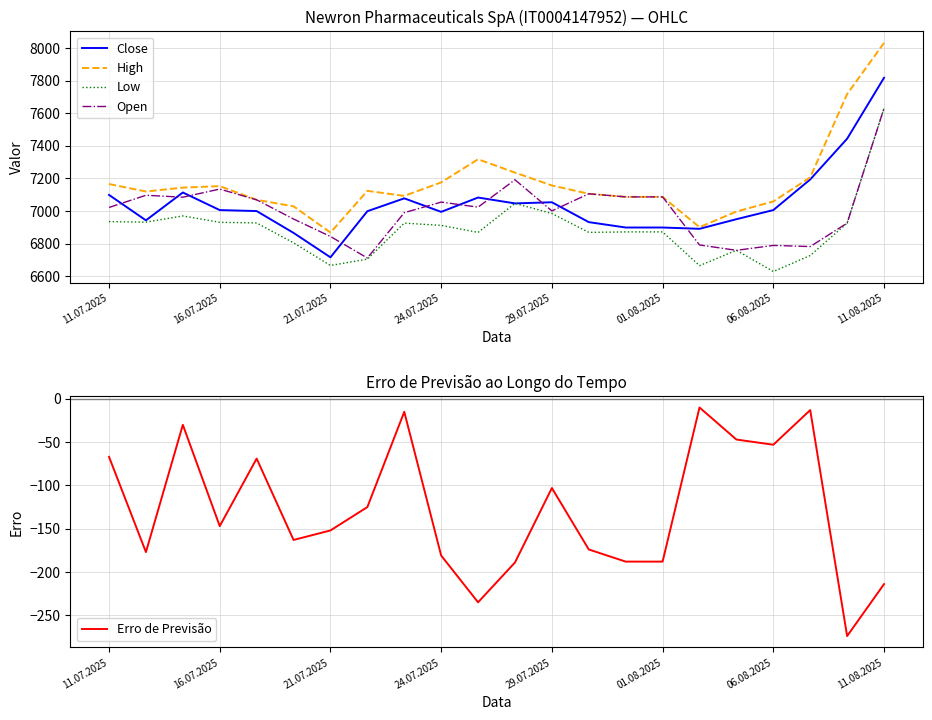

True or false: Low and High intersect in this chart.

False